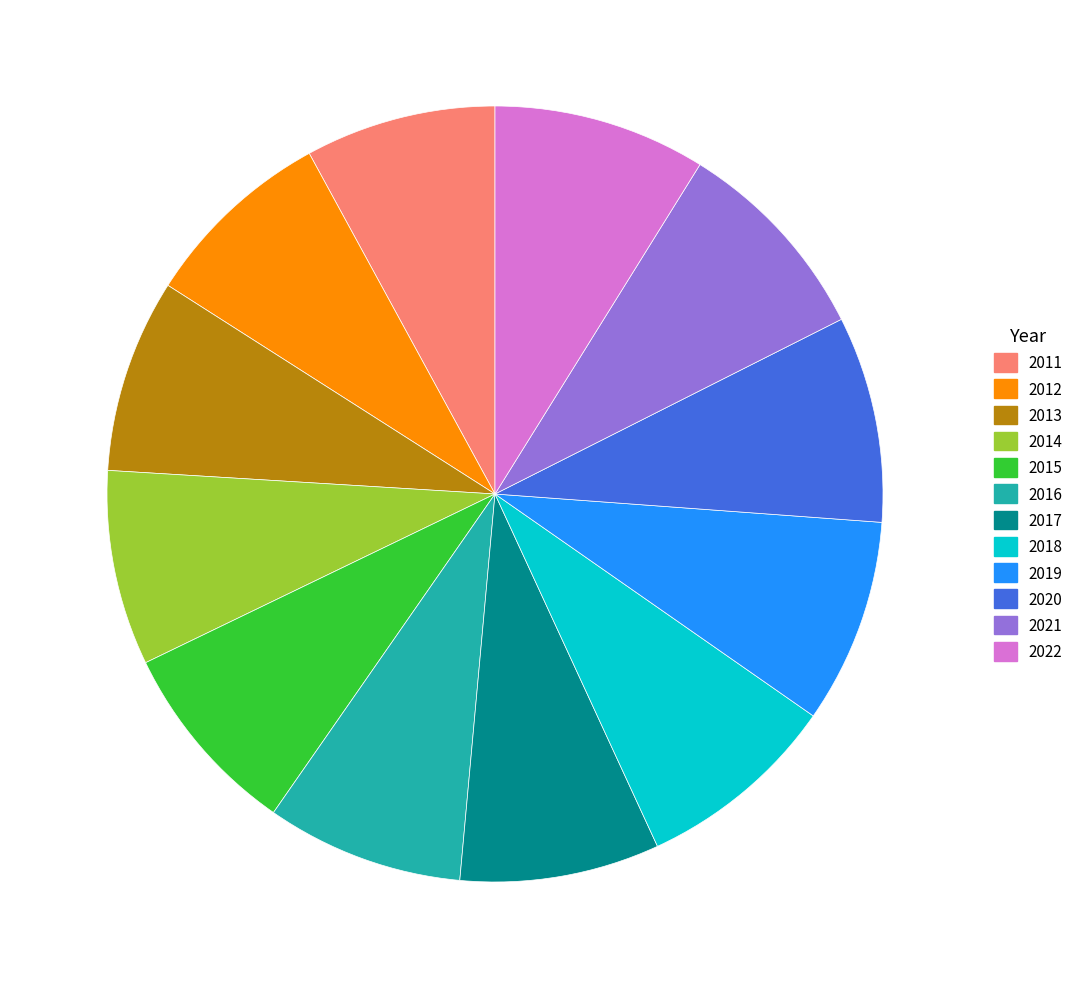

Approximately how many times larger is the value at 2016 compared to 2018?

1.0